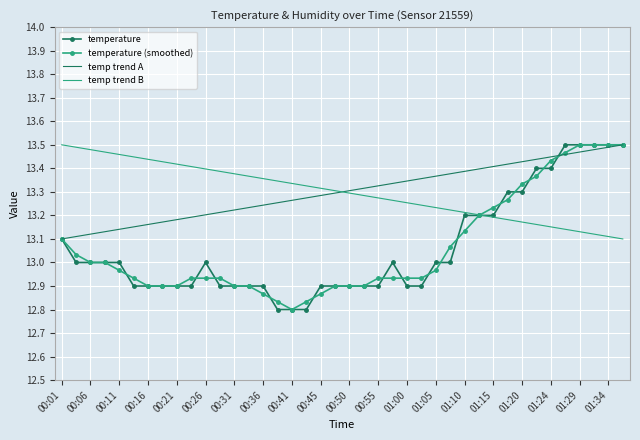

Is it true that the value at 00:09 is 22.4?

False